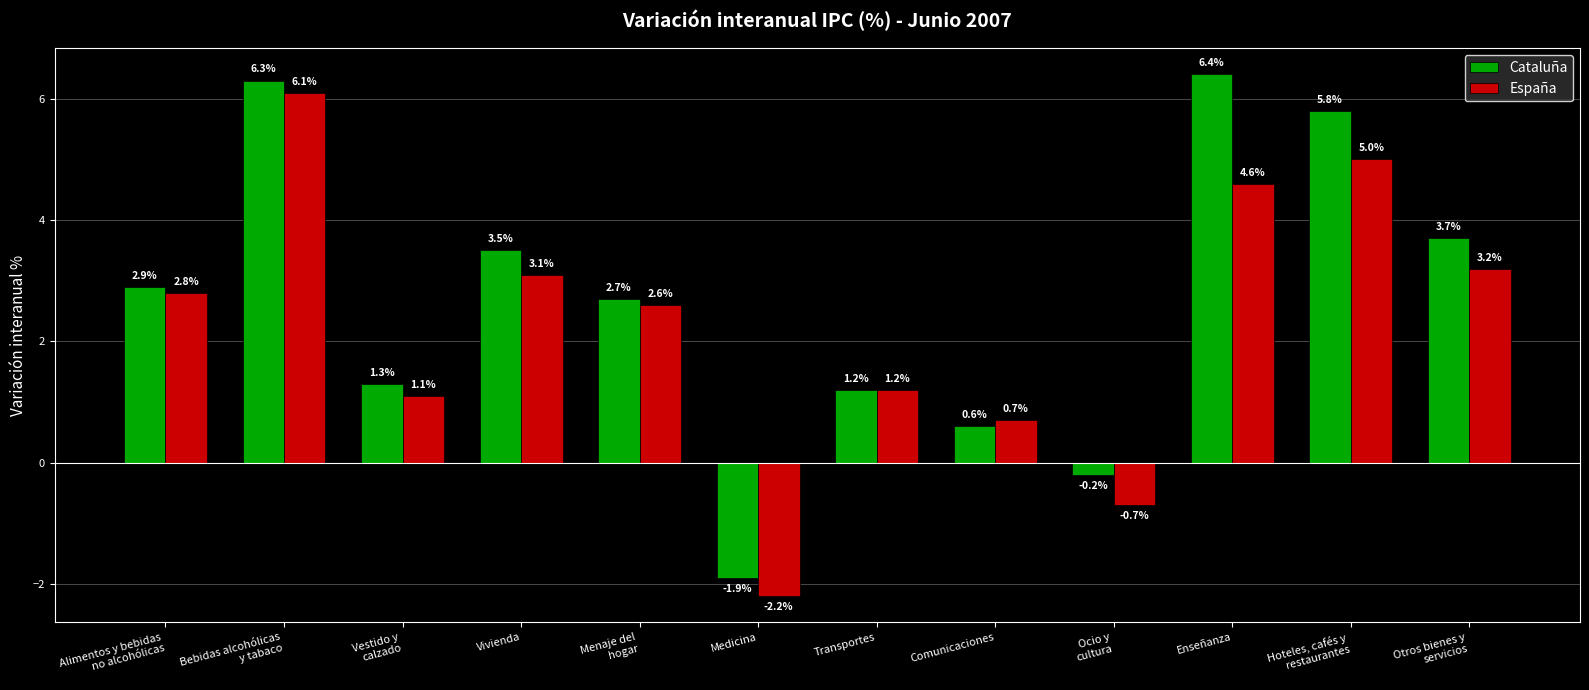

What is the label of the 10th bar from the left?

Enseñanza